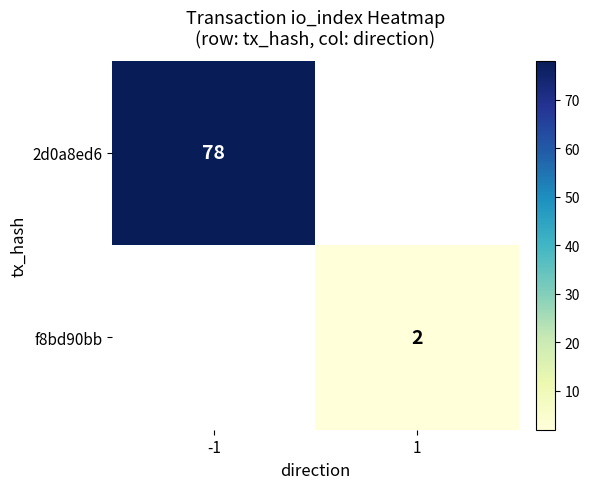

At how many categories does at least one series exceed 58?

1